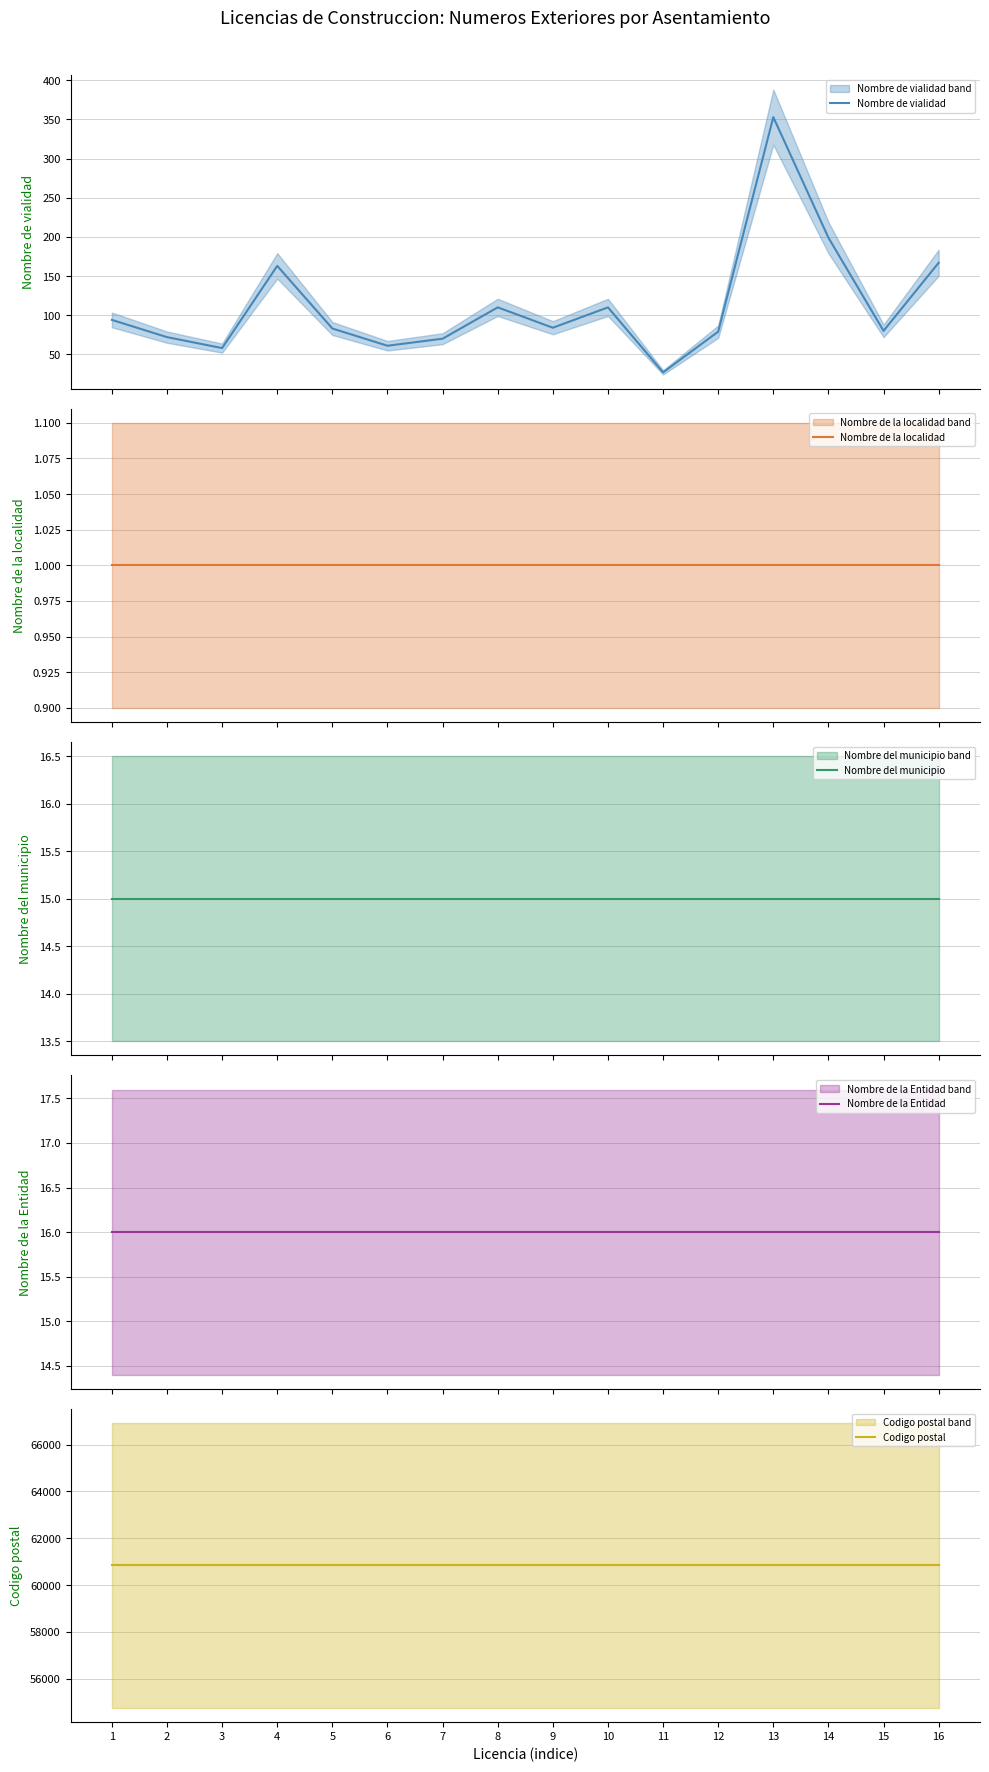

Where is Nombre del municipio nearest to the value 15?

1